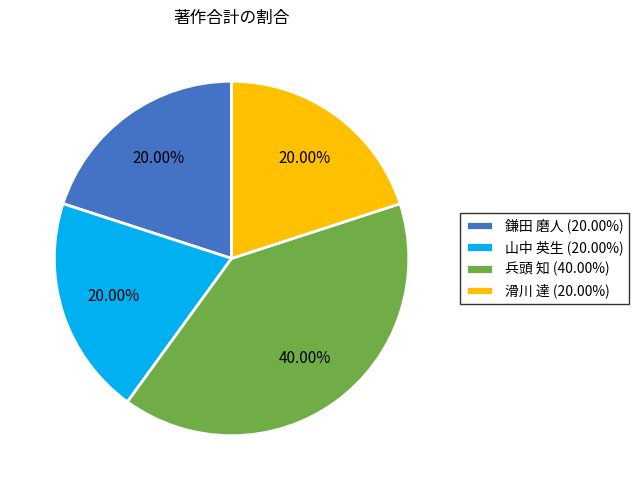

Does any single category account for the majority?

No